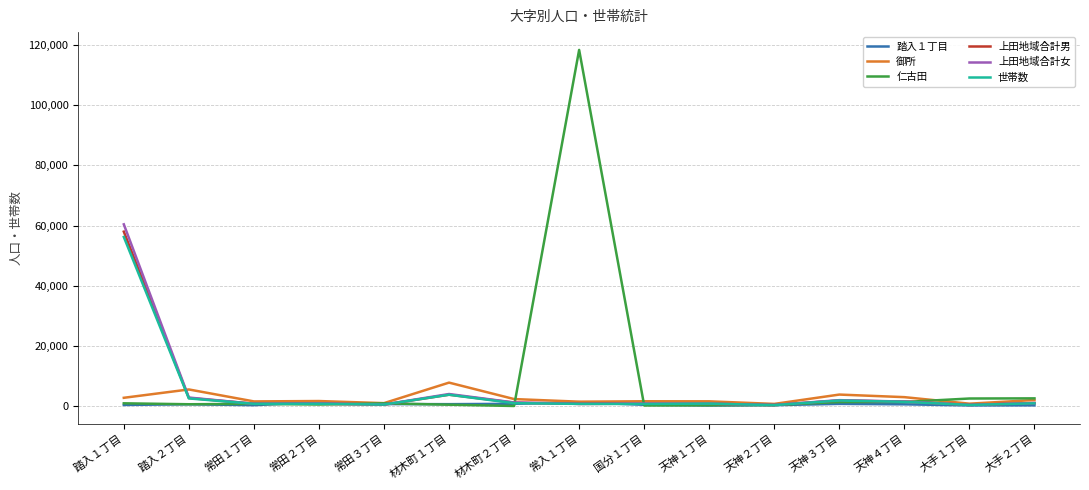

Which series has the widest spread of values?

仁古田